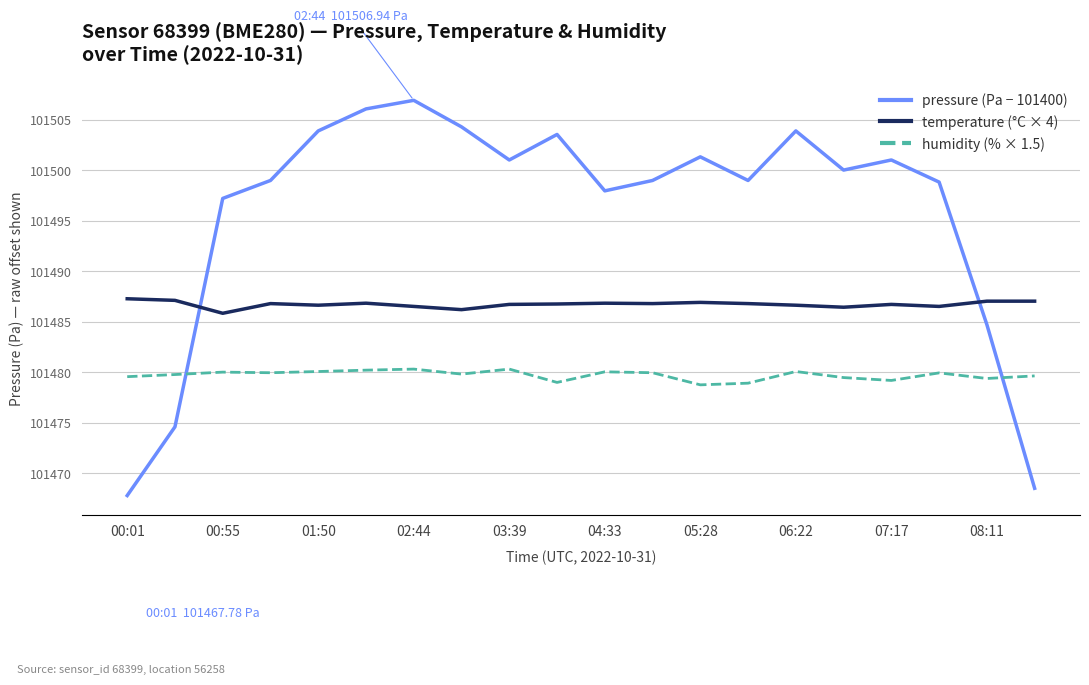

True or false: humidity (% × 1.5) and temperature (°C × 4) cross at least once.

False